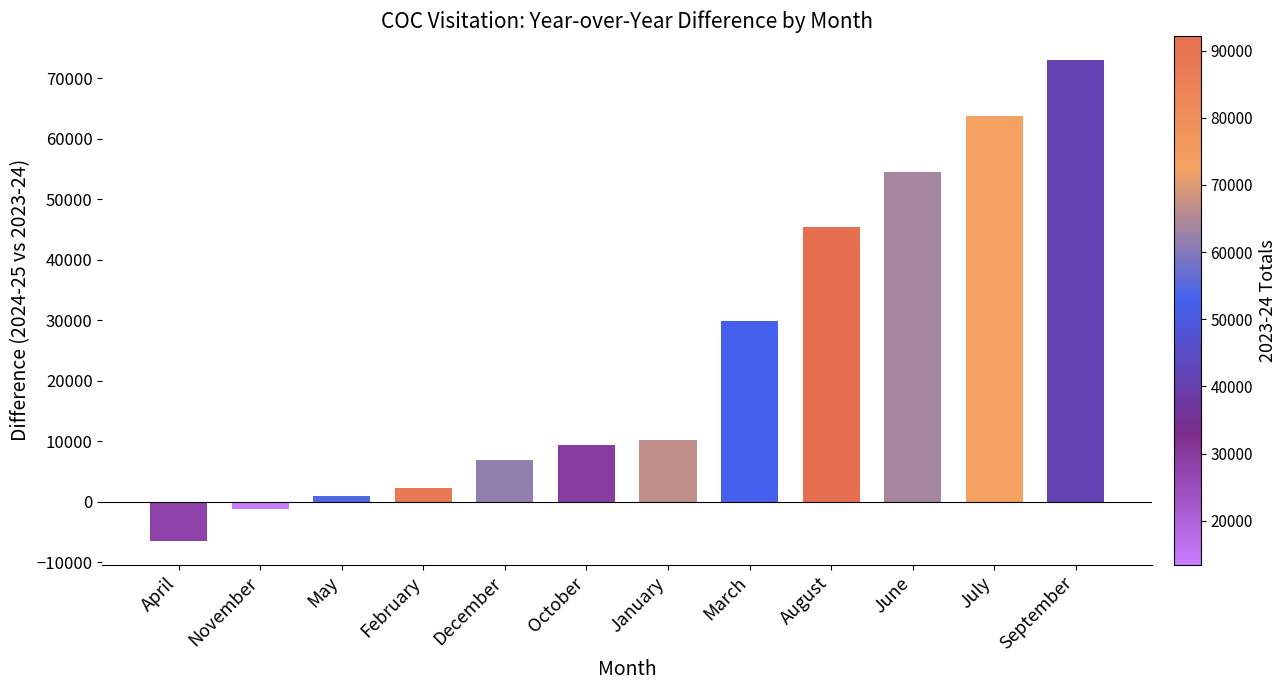

What is the difference between the maximum and minimum values?

79394